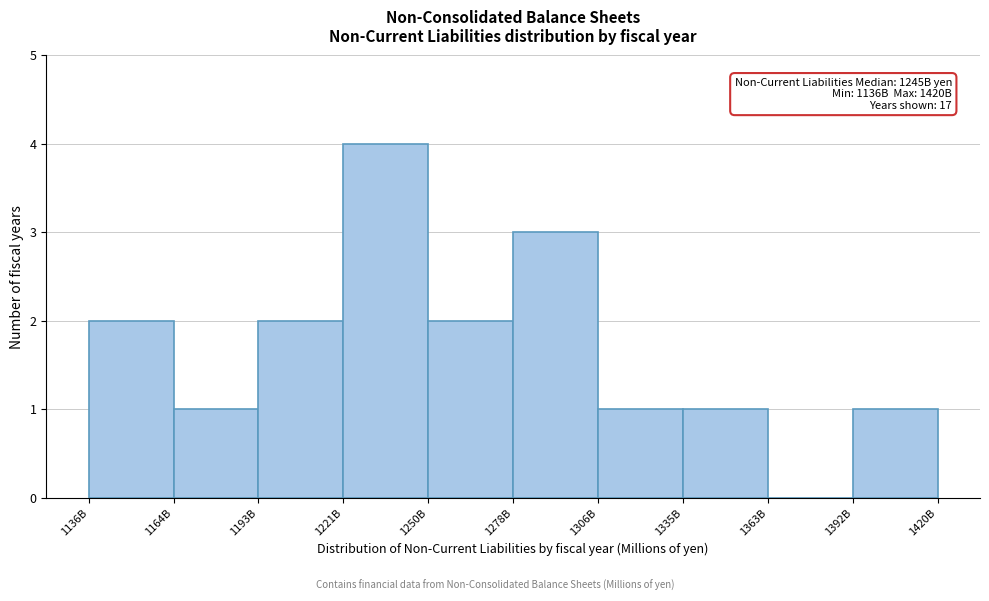

Reading right to left, extract all data points from this chart.

1392B=1	1363B=0	1335B=1	1306B=1	1278B=3	1250B=2	1221B=4	1193B=2	1164B=1	1136B=2